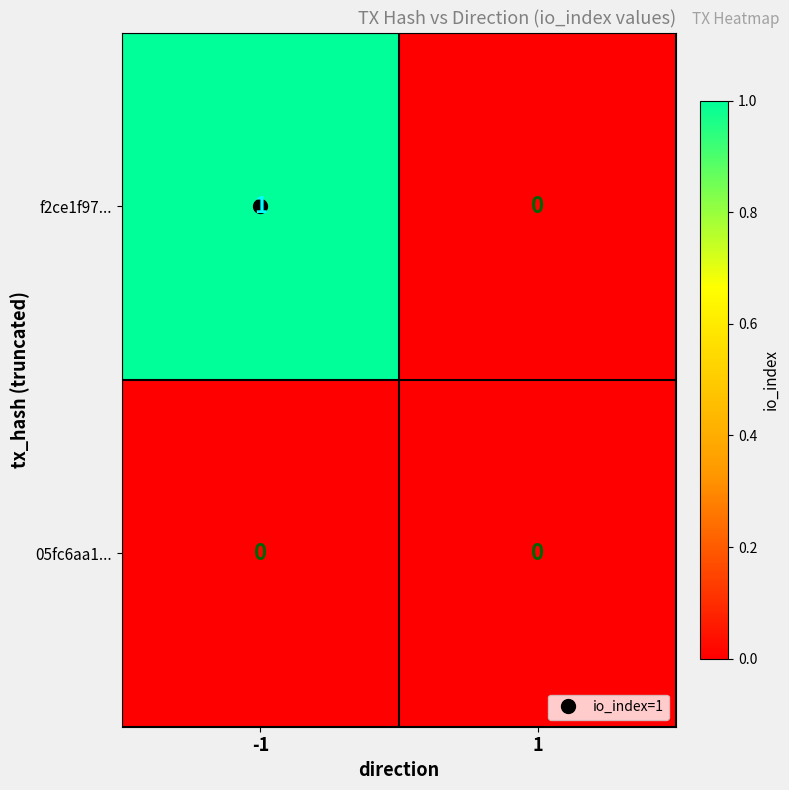

The 05fc6aa1... series shows 0 at -1. True or false?

True